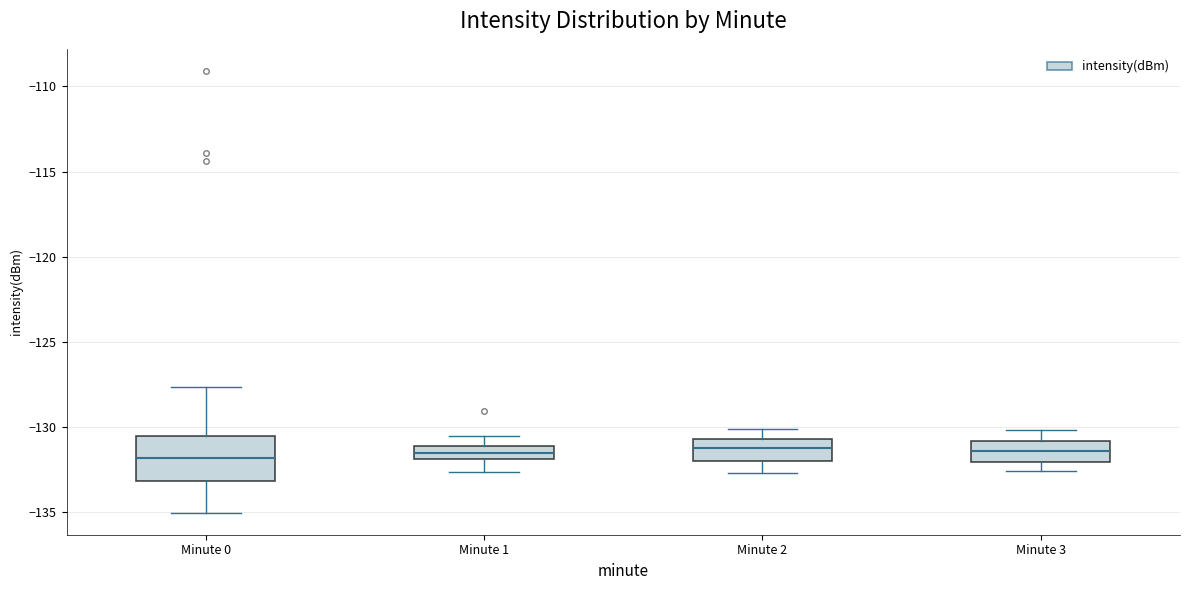

Reading left to right, transcribe this box plot: for each box, give where its median line is, the range the box spans, and where its two whiskers end, as read against the y-axis. The values are not printed on the chart, so give them approximately, as read against the axis.

Minute 0: median -132.0, box -133.0 to -130.5, whiskers -135.0 to -127.5
Minute 1: median -131.5, box -132.0 to -131.0, whiskers -132.5 to -130.5
Minute 2: median -131.0, box -132.0 to -130.5, whiskers -132.5 to -130.0
Minute 3: median -131.5, box -132.0 to -131.0, whiskers -132.5 to -130.0